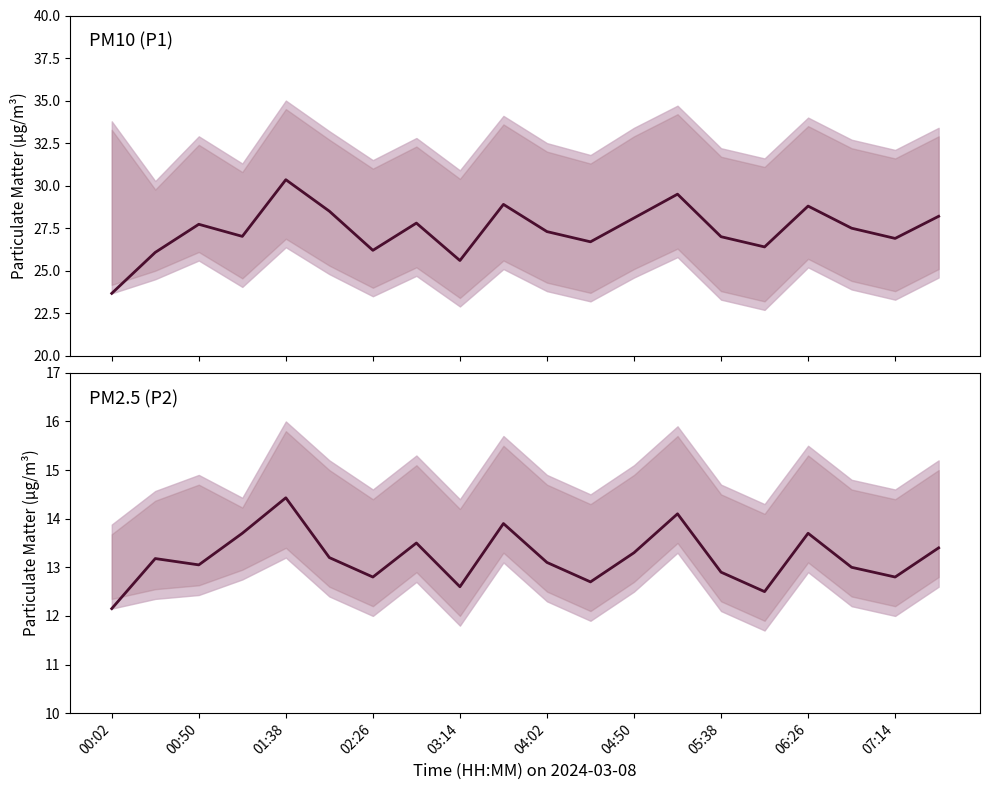

Rank the series by their maximum value, from lowest to highest.

P2 (PM2.5), P1 (PM10)